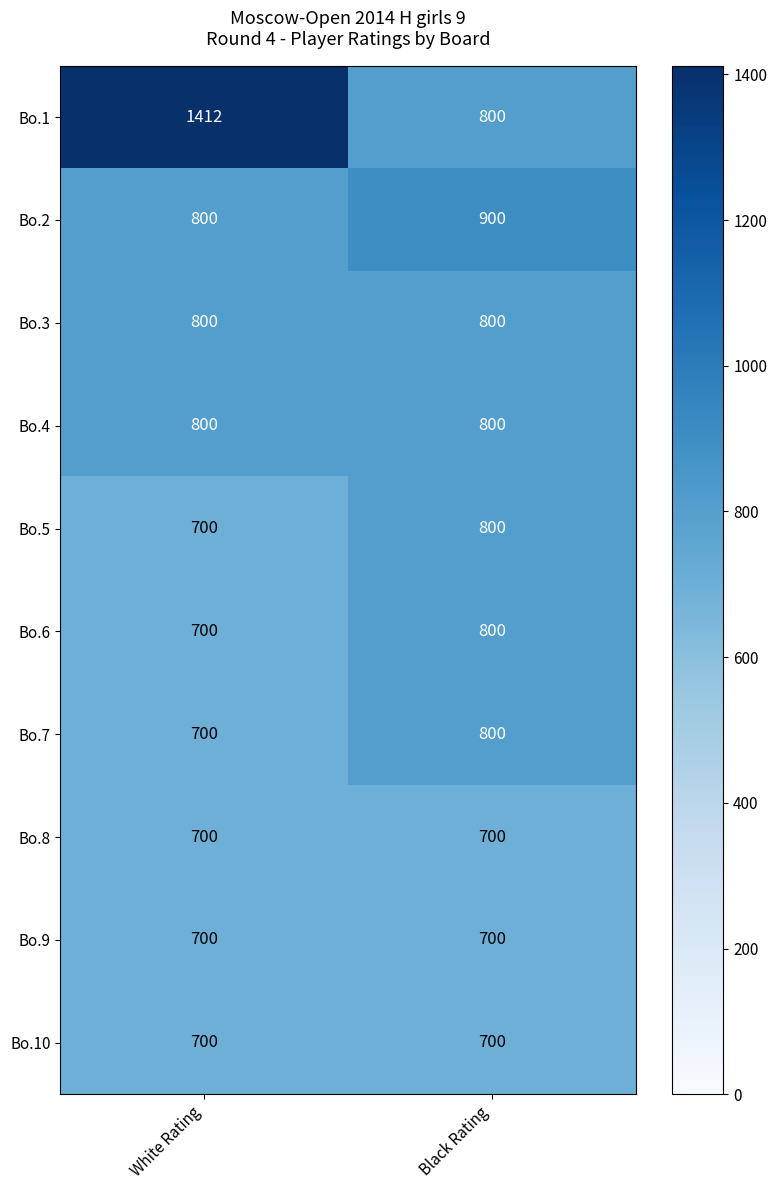

Read the Bo.9 value at White Rating.

700